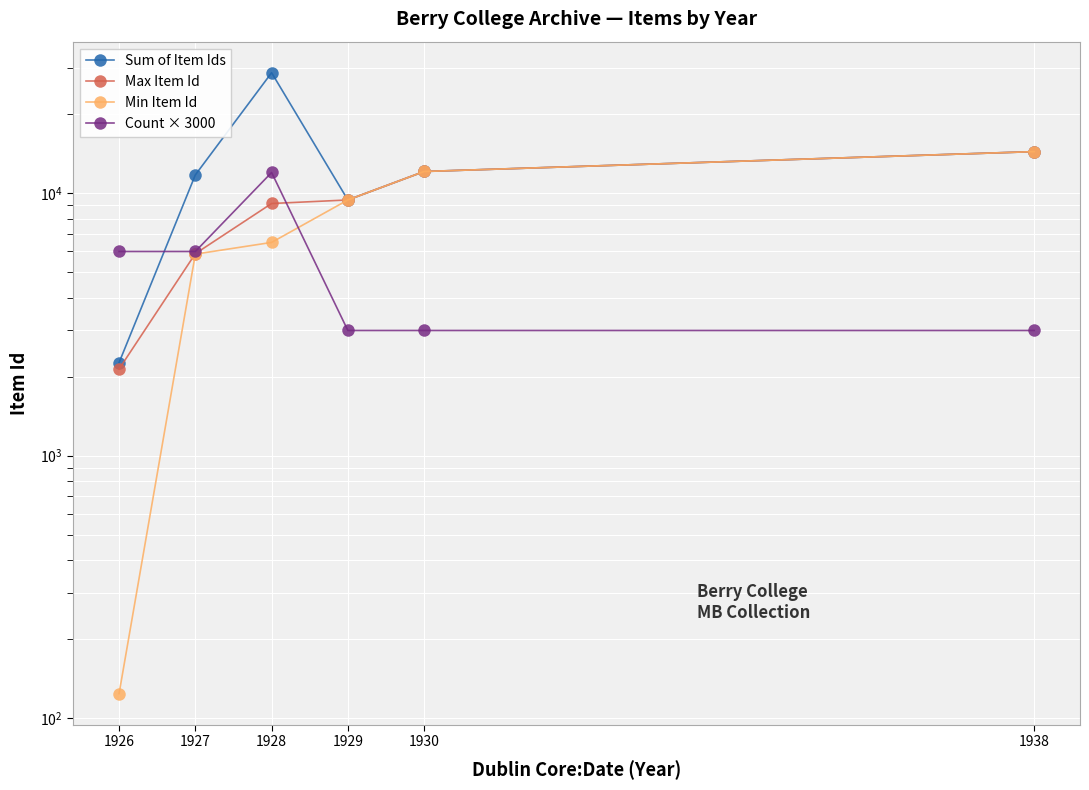

What is the value of the Count × 3000 point at the 2nd from the left?

6000